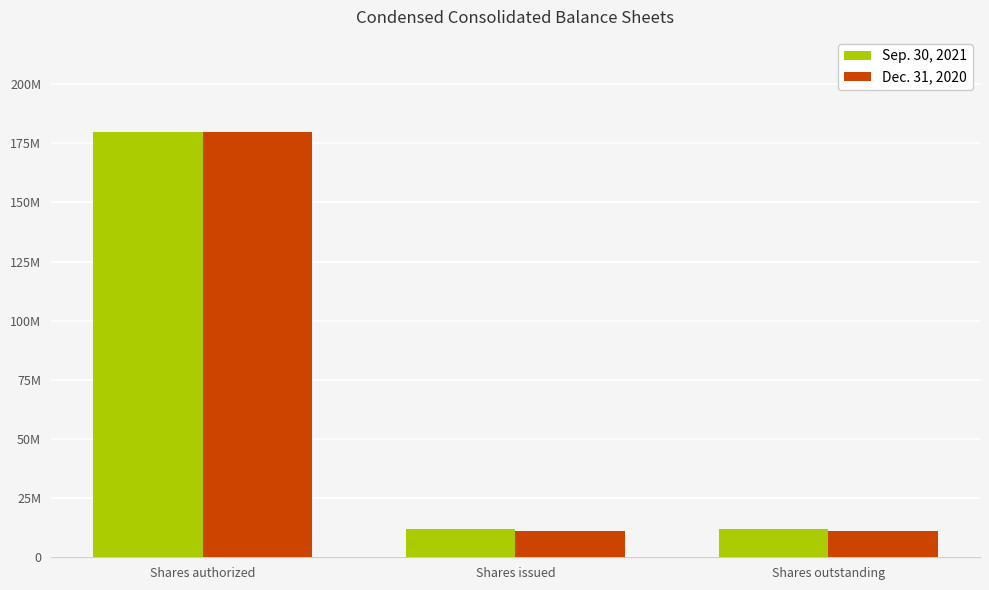

What are all the series names shown in the legend?

Sep. 30, 2021, Dec. 31, 2020